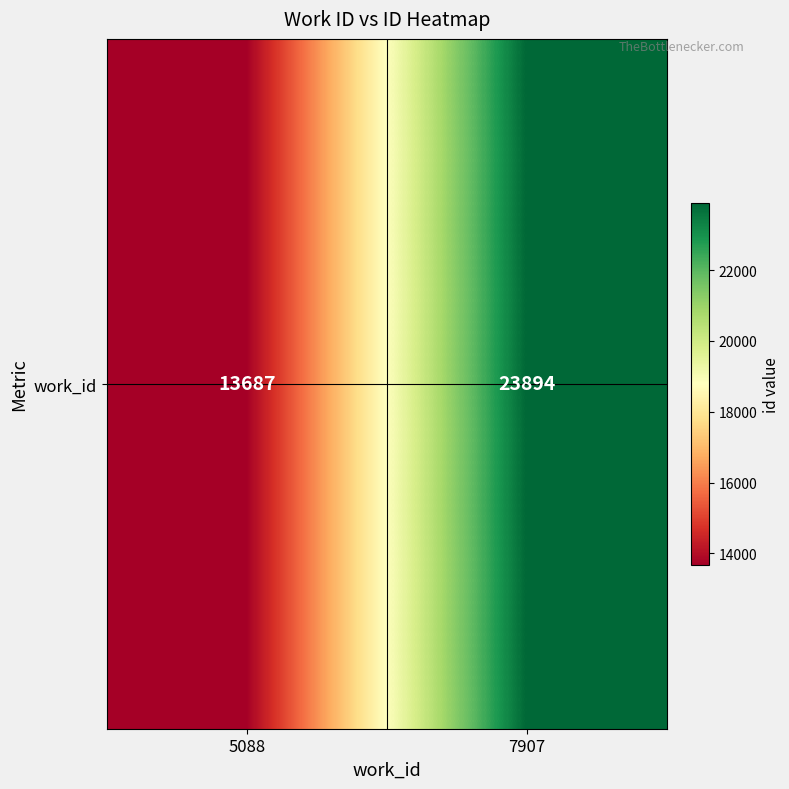

How many values are between 13687 and 23894?

2